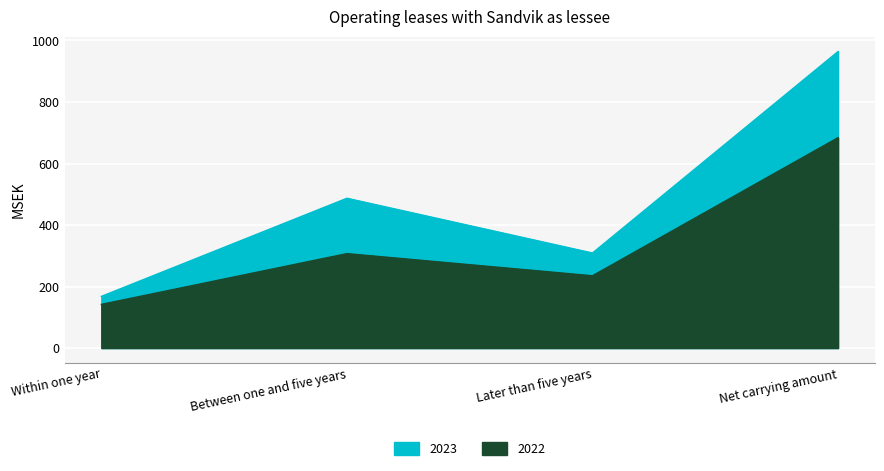

True or false: 2022 and 2023 cross at least once.

False